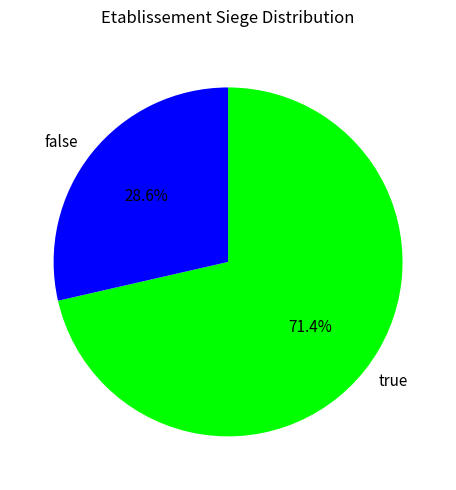

Count the number of slices in the pie.

2